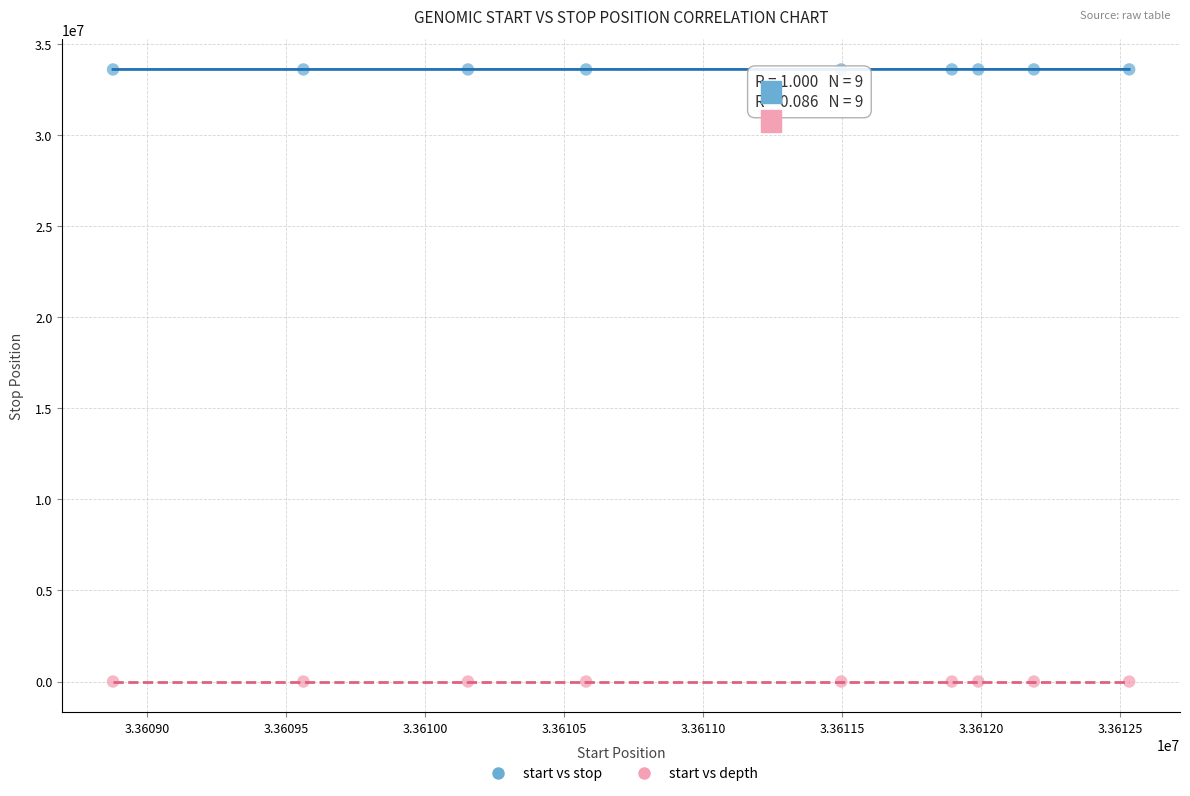

What is the X range (max minus min) for the scatter plot?

3656